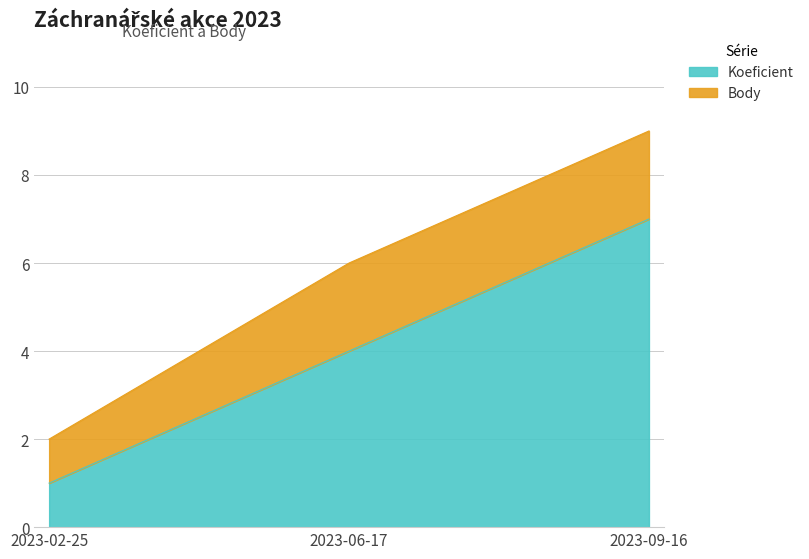

What is the average value?

4